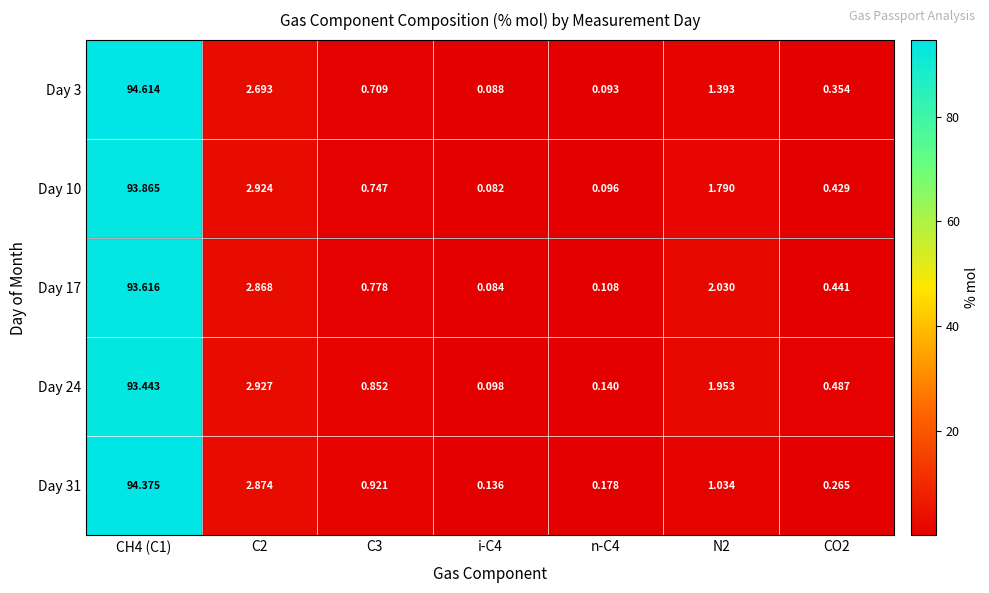

What is the total value across all series at n-C4?

0.6